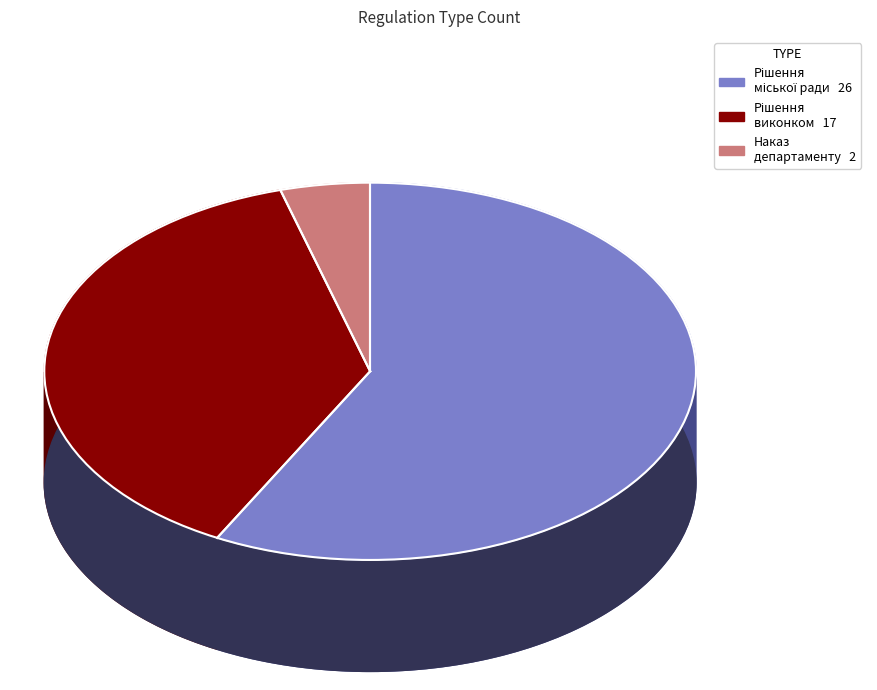

What percentage is NOT represented by Рішення виконавчого комітету міської ради?

62.2%